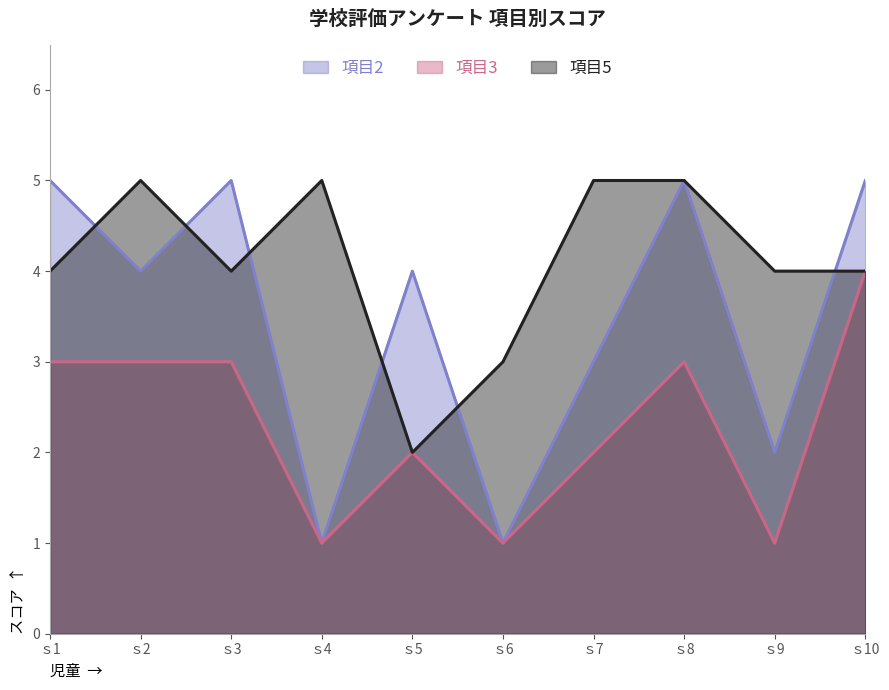

What is the value of the 項目3 point at the 10th from the left?

4